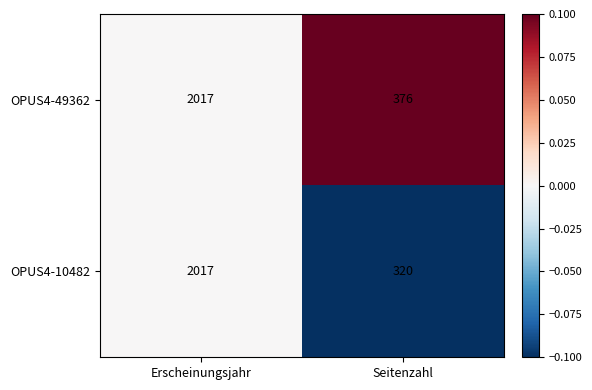

What is the sum of all OPUS4-10482 values?

2337